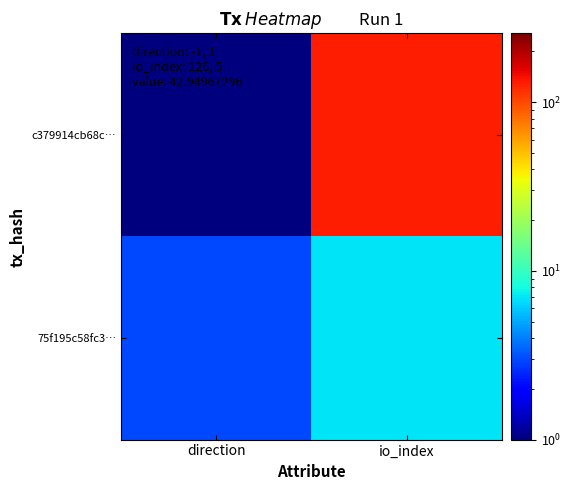

At io_index, list the series in order from largest to smallest.

c379914cb68c…, 75f195c58fc3…